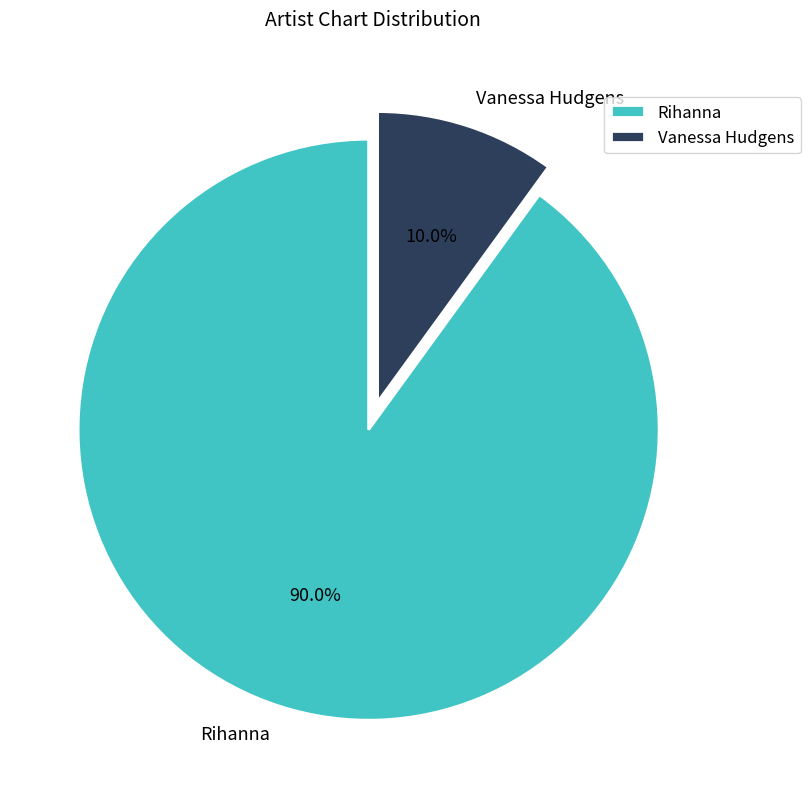

How many slices are in this pie chart?

2